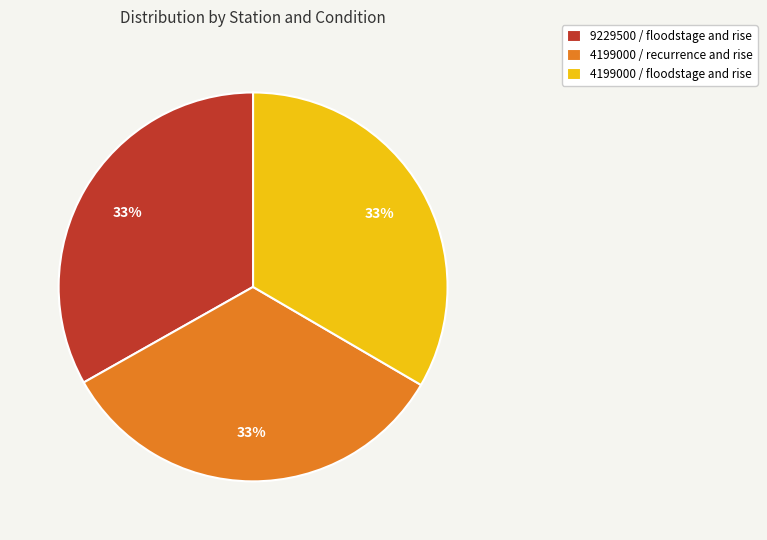

To the nearest percent, what is the average slice percentage?

33%